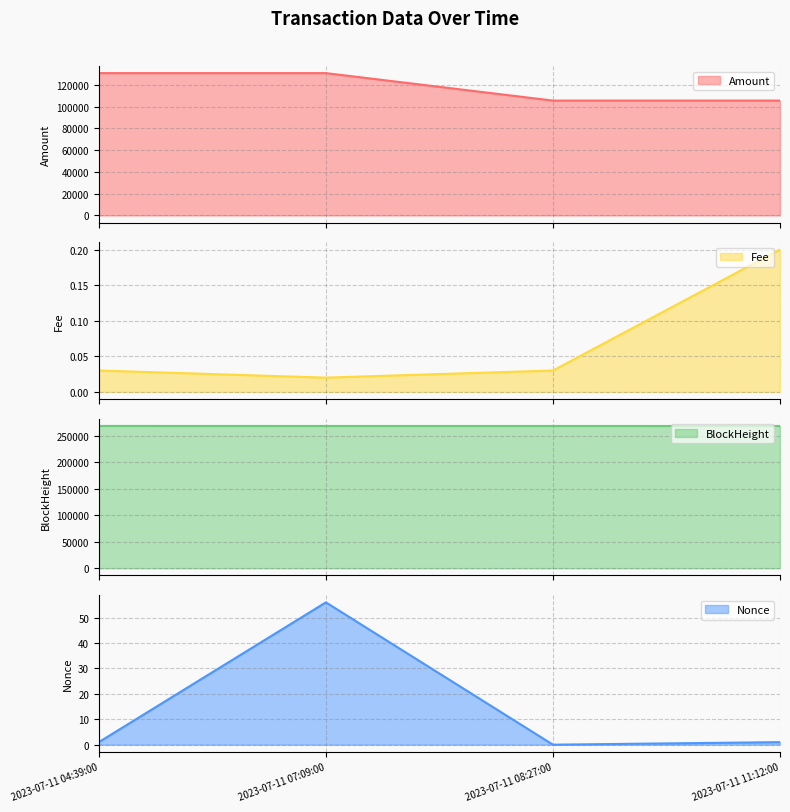

How many intersections are there between Nonce and Fee?

2